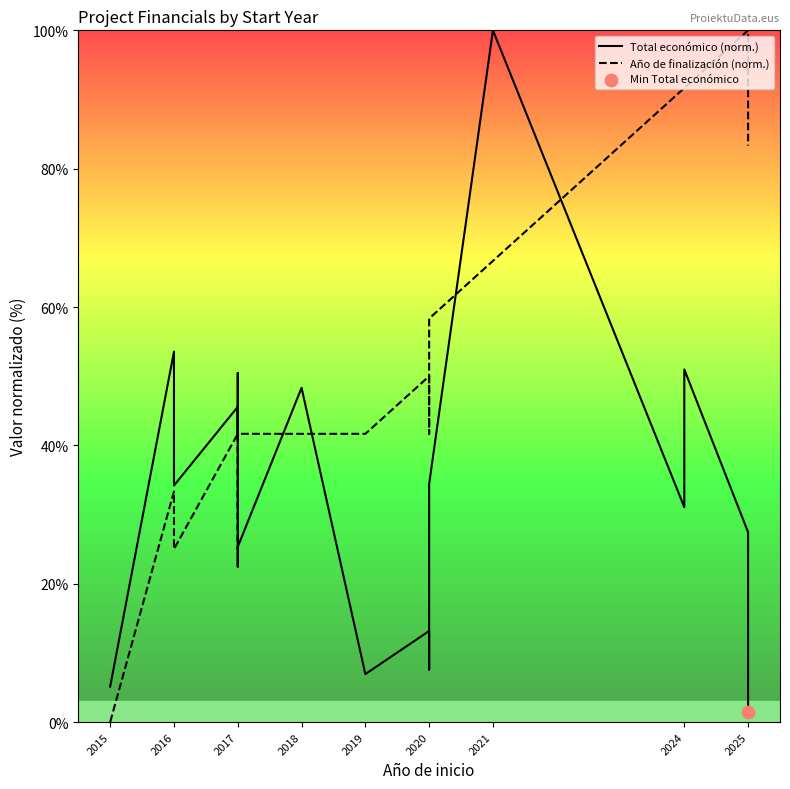

Which series has the widest spread of Y values?

Año de finalización (norm.)